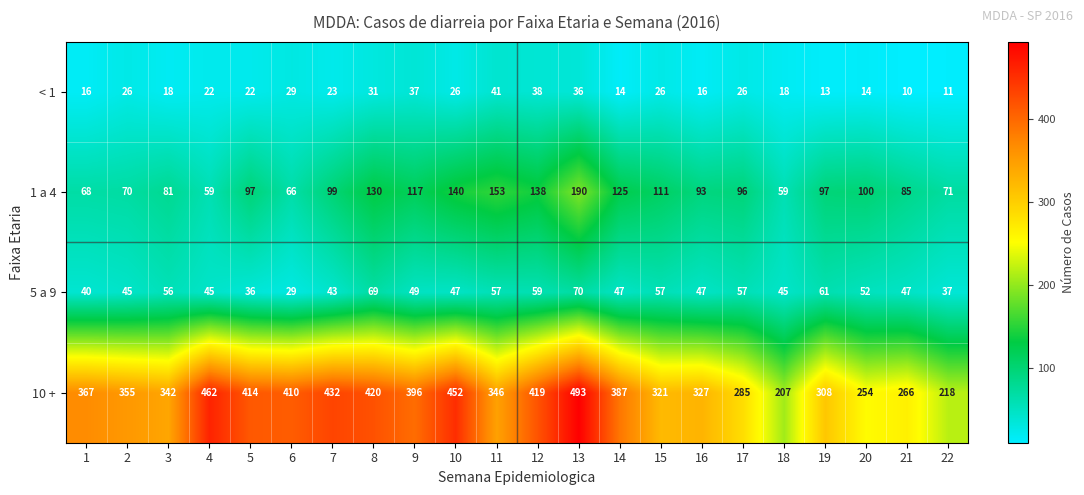

List the series in order of their peak value, highest first.

10 +, 1 a 4, 5 a 9, < 1